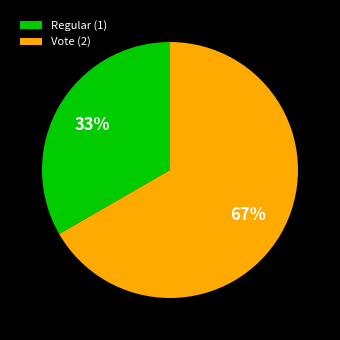

What percentage is the Regular slice, to the nearest percent?

33%